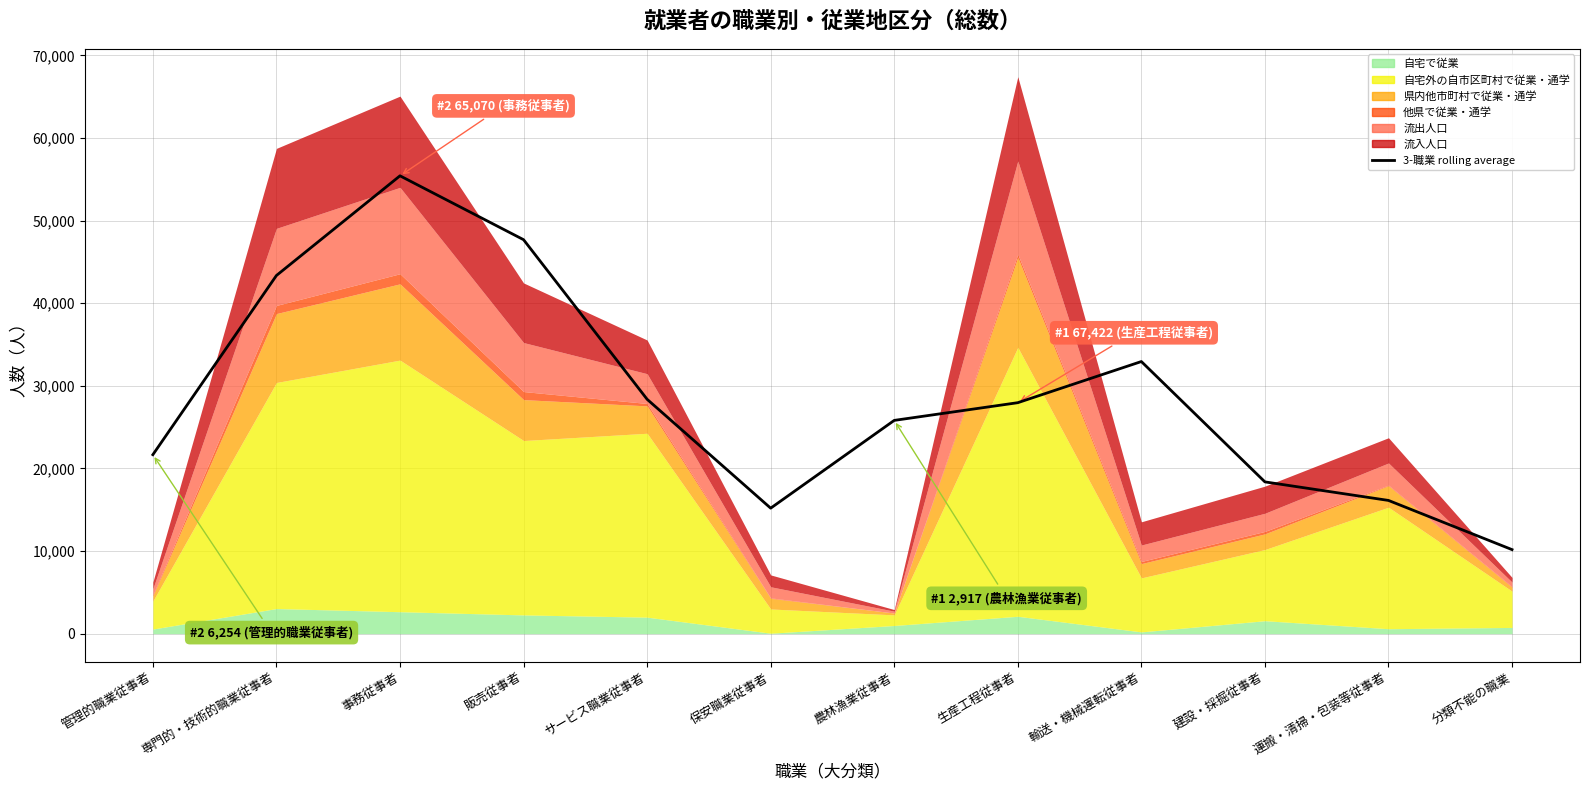

Between 事務従事者 and 生産工程従事者, which is larger?

事務従事者